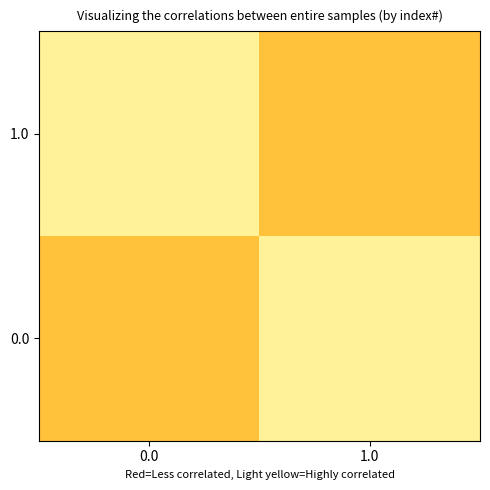

What is the smallest value displayed?

0.8